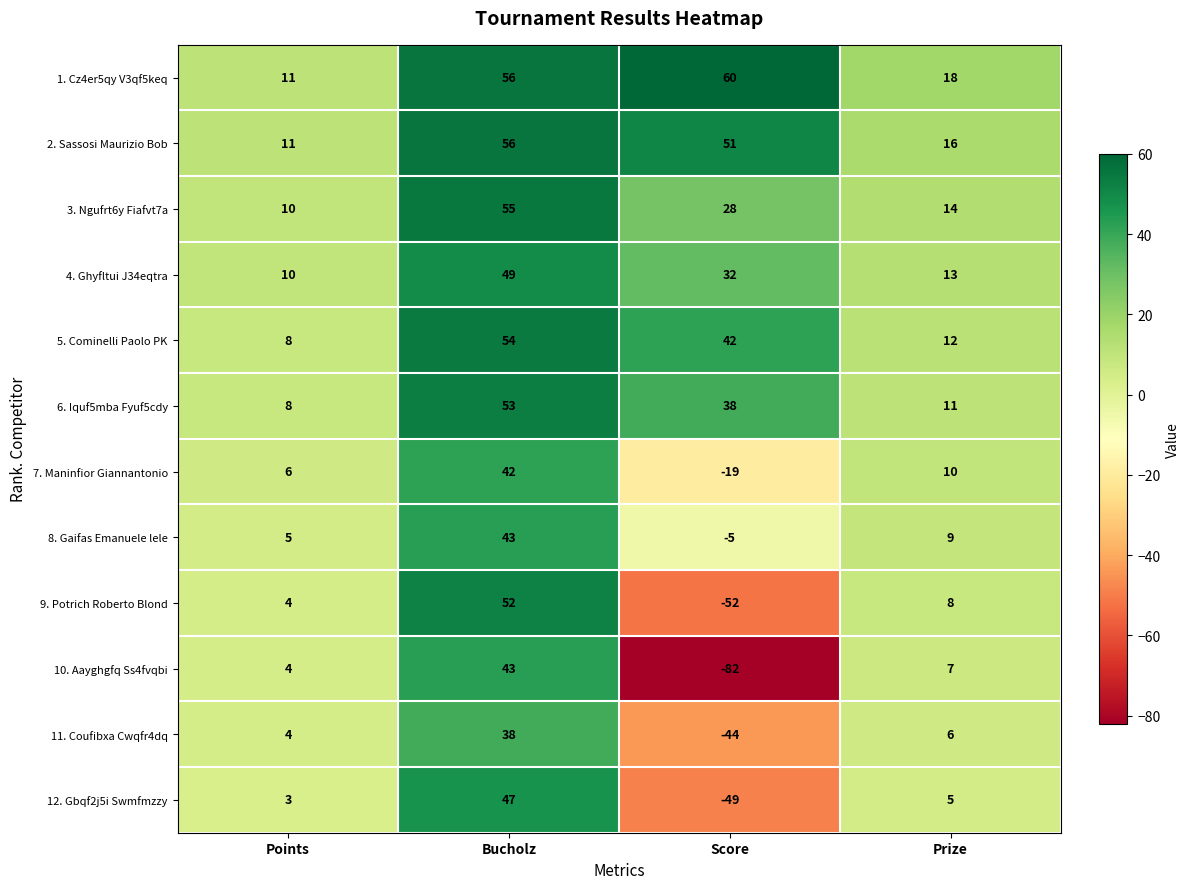

What is the average value of the 5. Cominelli Paolo PK series?

29